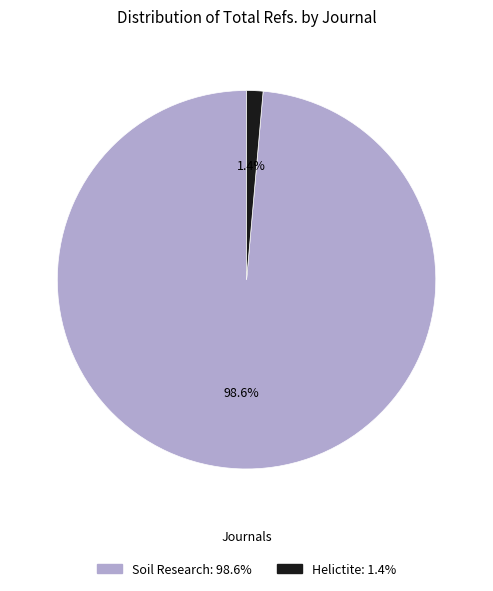

Does any single category account for the majority?

Yes